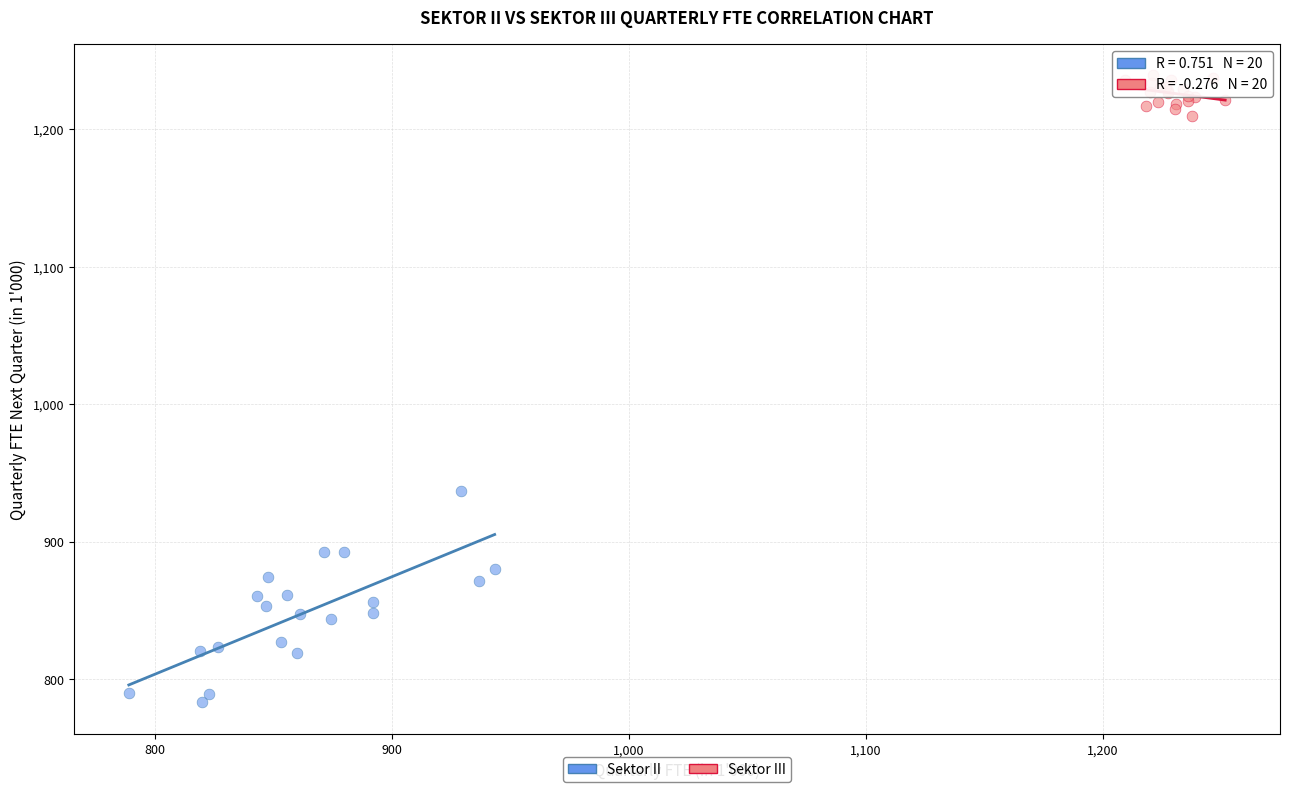

Which series has the widest spread of Y values?

Sektor II